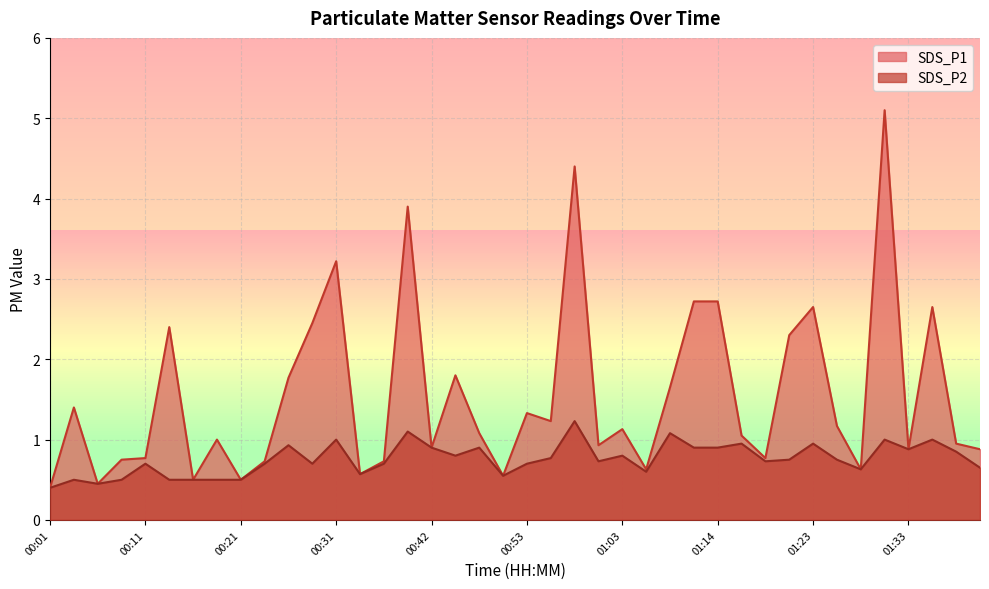

What is the average value of the SDS_P2 series?

0.8